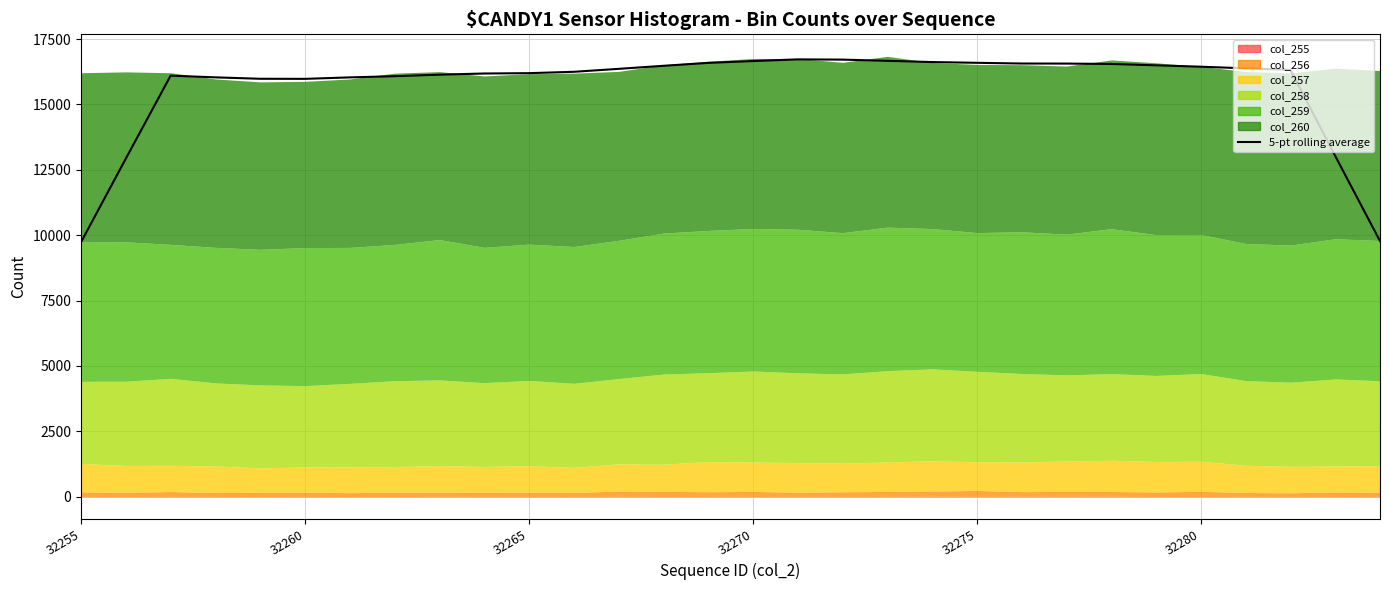

What is the average value?

15705.6